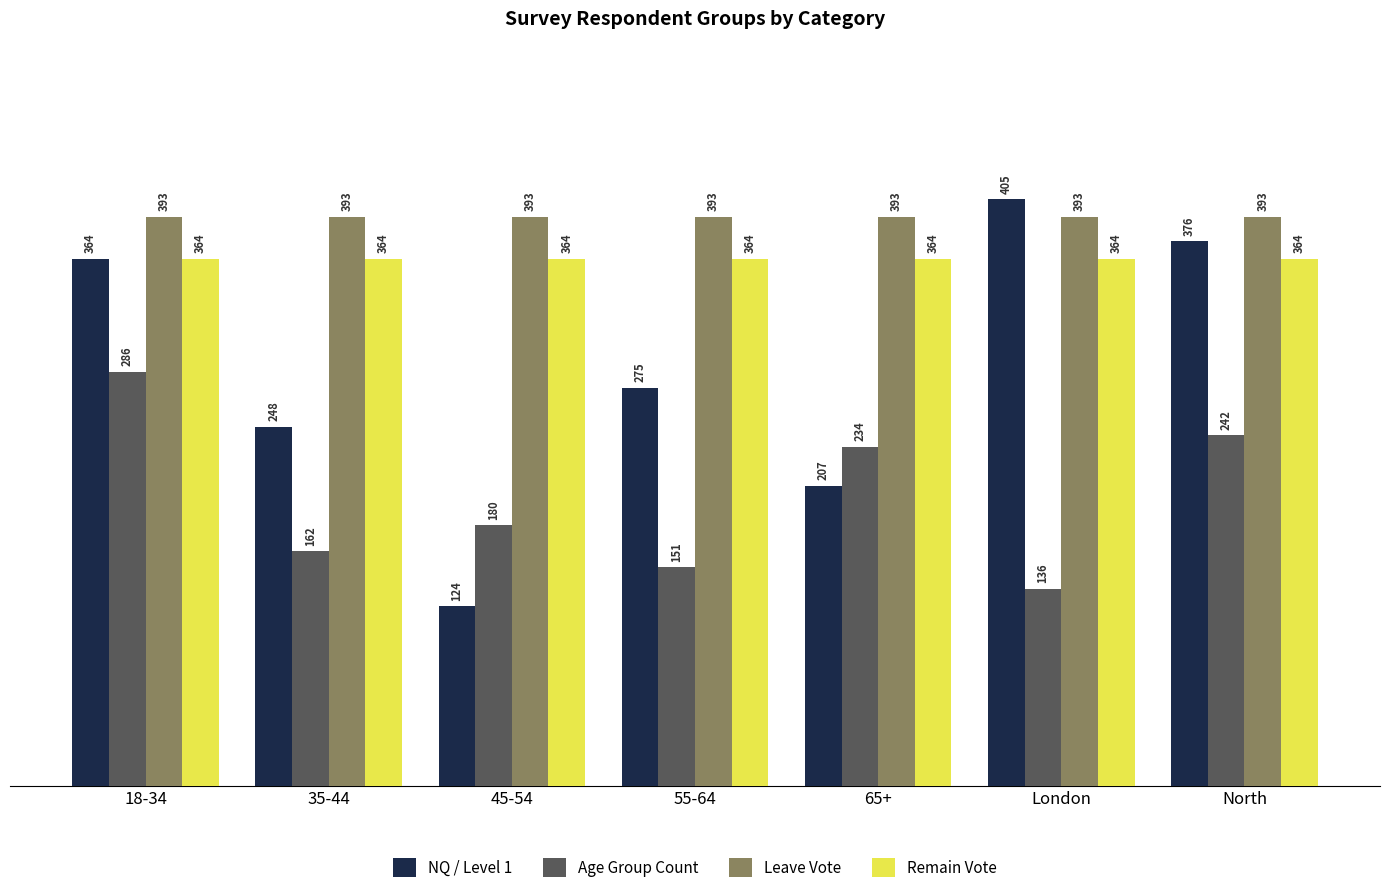

Is the value of NQ / Level 1 at London greater than the value of Remain Vote at 18-34?

Yes